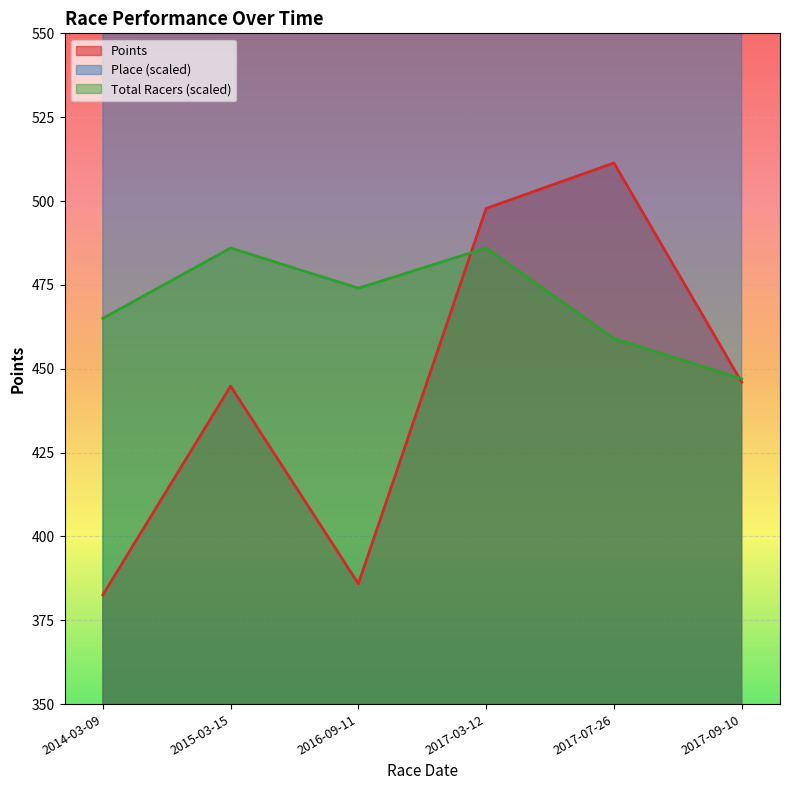

What are all the series names shown in the legend?

Points, Place, Total Racers